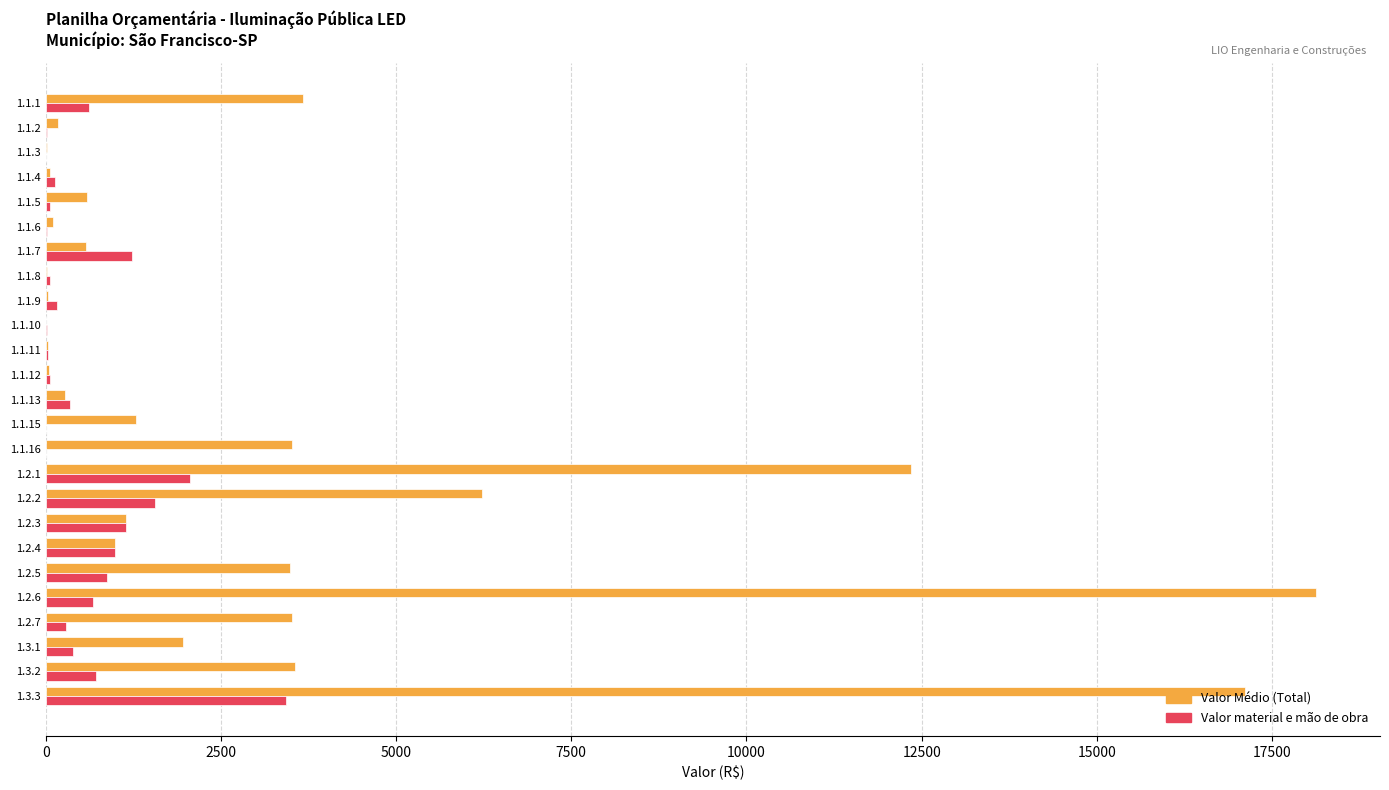

Between 1.1.2 and 1.3.2, which series saw the biggest shift?

Valor Médio (Total)